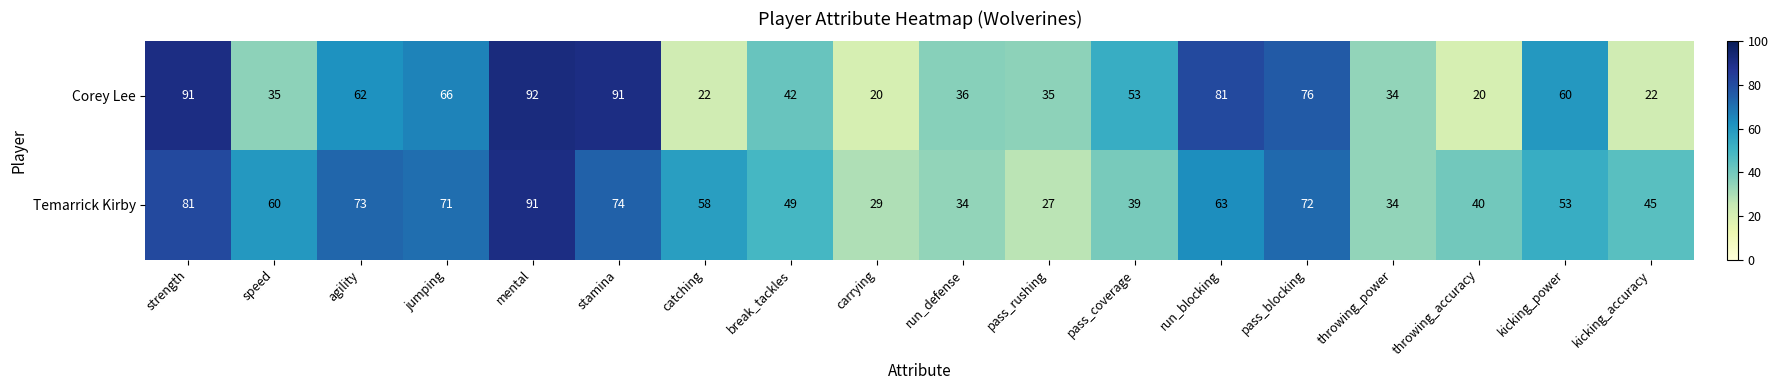

What is the difference between the second highest and minimum values in the Temarrick Kirby series?

54